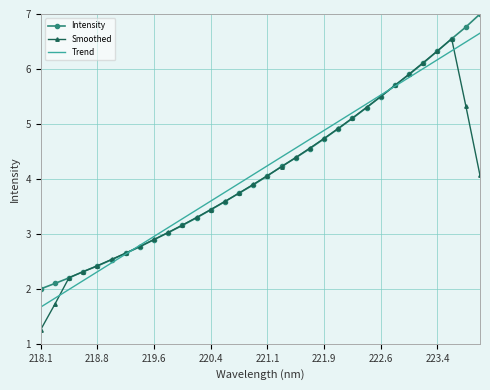

Which series has the widest spread of values?

Smoothed